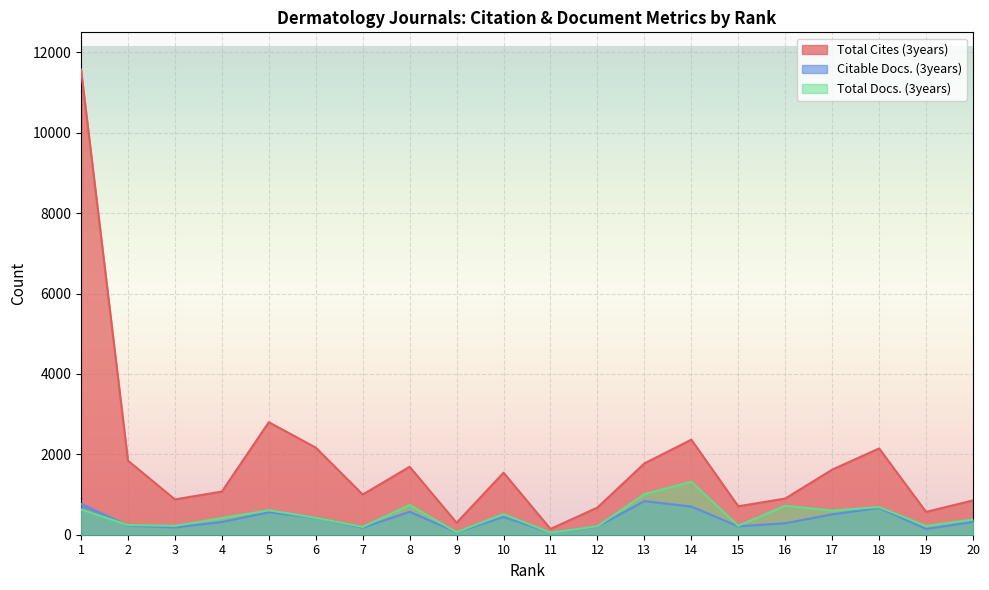

At how many categories does at least one series exceed 11380?

1